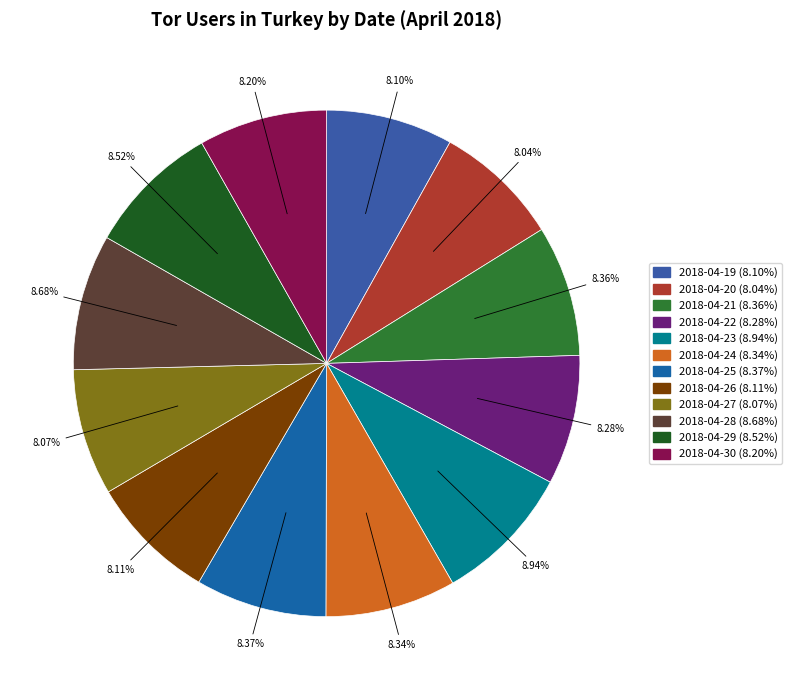

Do 2018-04-25 and 2018-04-26 together represent more than half of the pie?

No